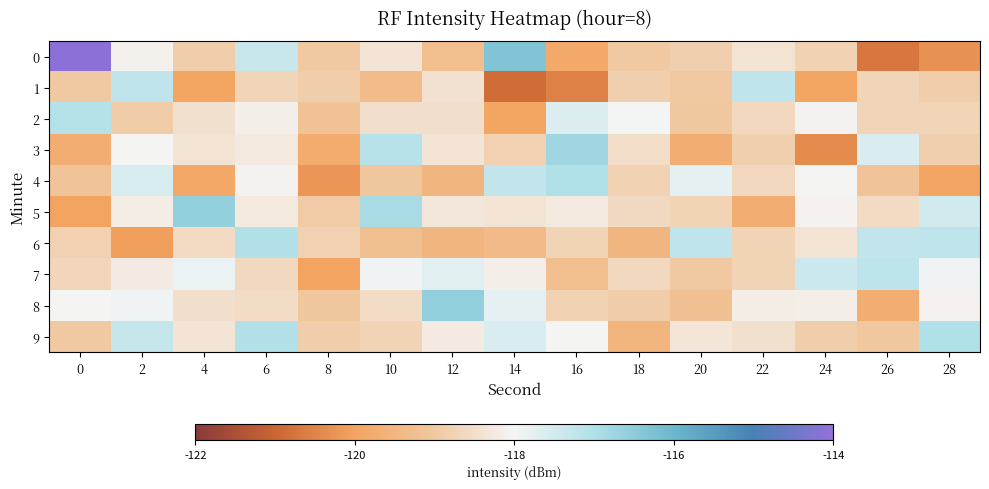

Which has a higher value, 26 or 2?

2